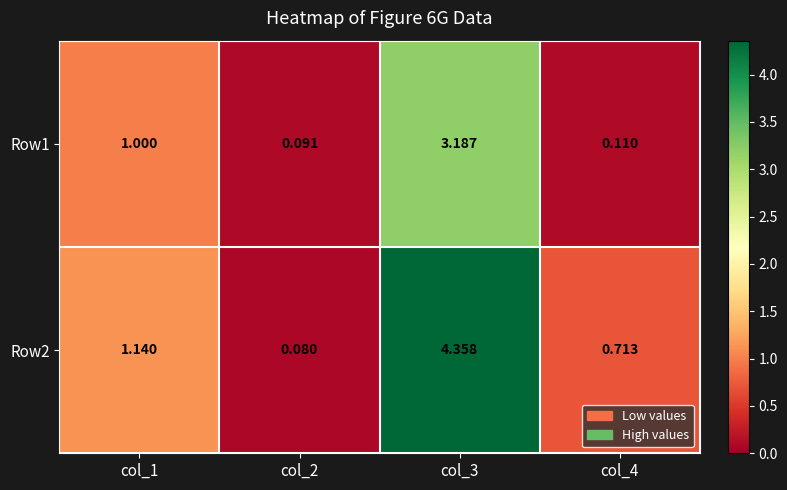

Is the value of Row2 at col_1 greater than the value of Row1 at col_2?

Yes